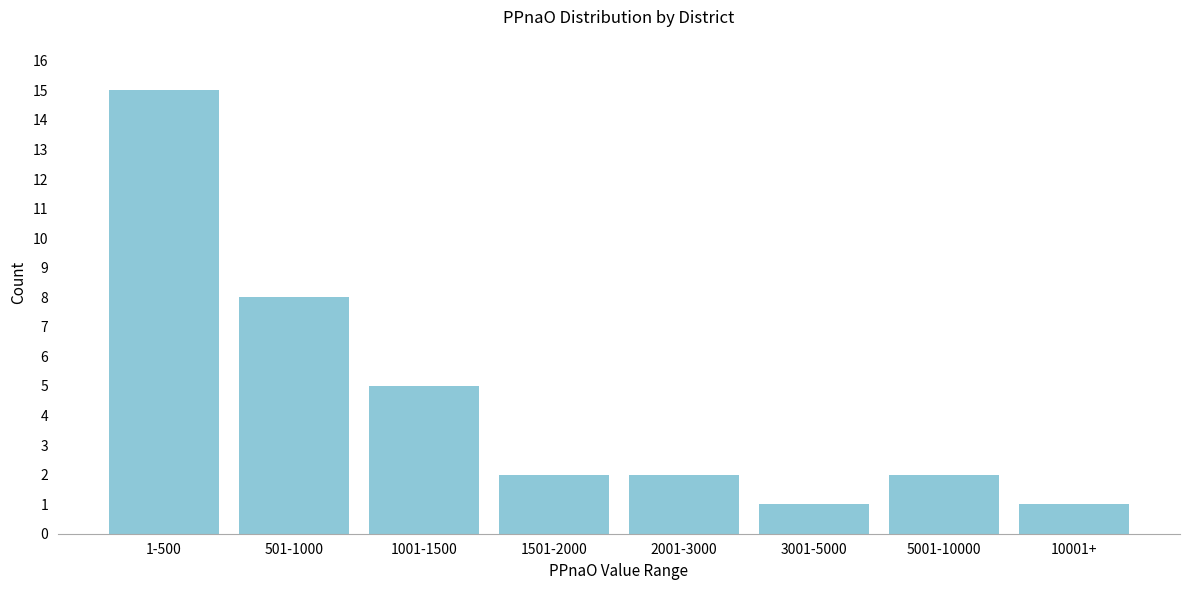

Reading right to left, extract all data points from this chart.

10001+=1	5001-10000=2	3001-5000=1	2001-3000=2	1501-2000=2	1001-1500=5	501-1000=8	1-500=15